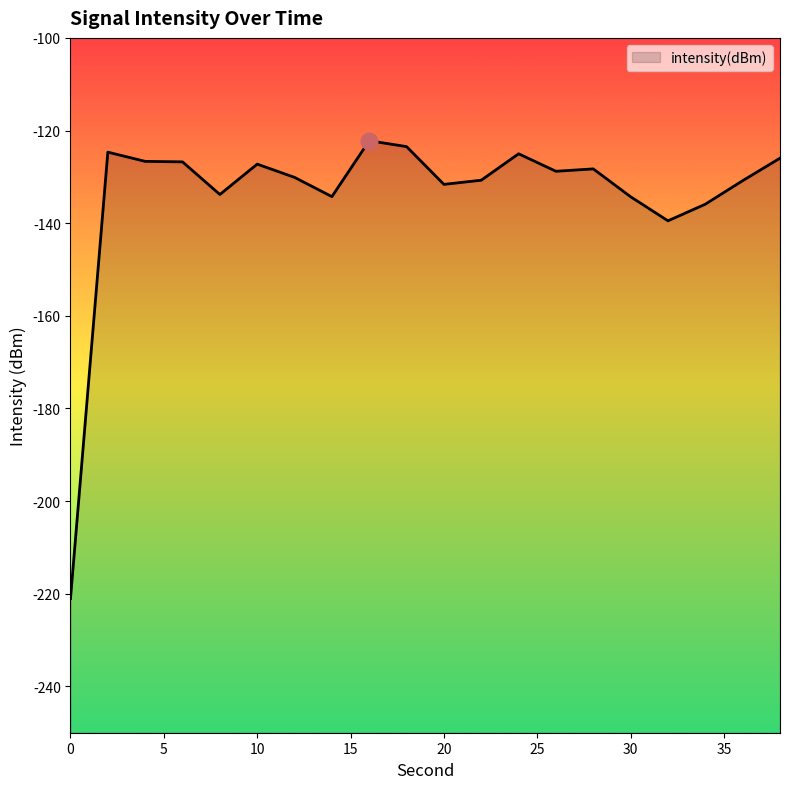

What is the value of the 17th point from the left?

-139.5